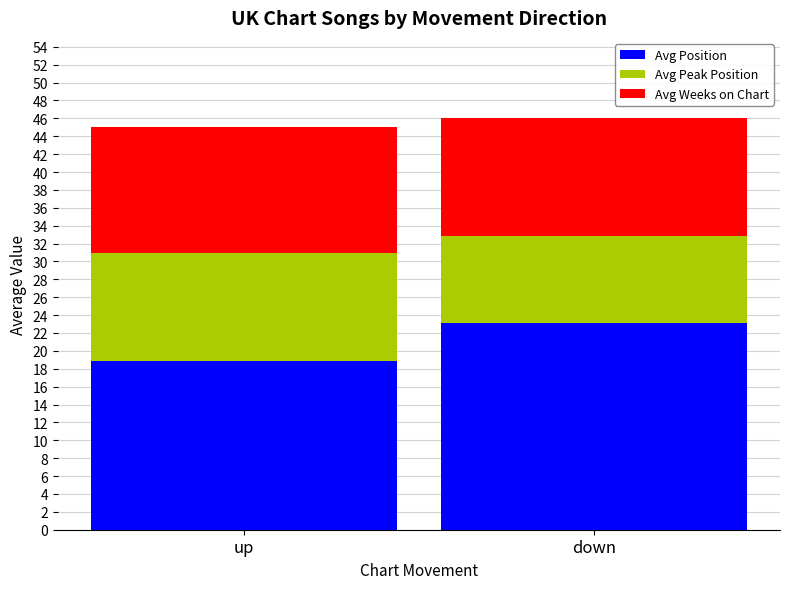

What is the sum of the Avg Position values at up and down?

42.0